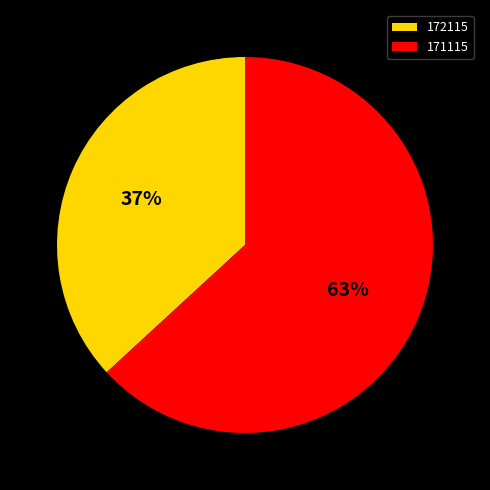

True or false: 171115 accounts for 63% of the total.

True